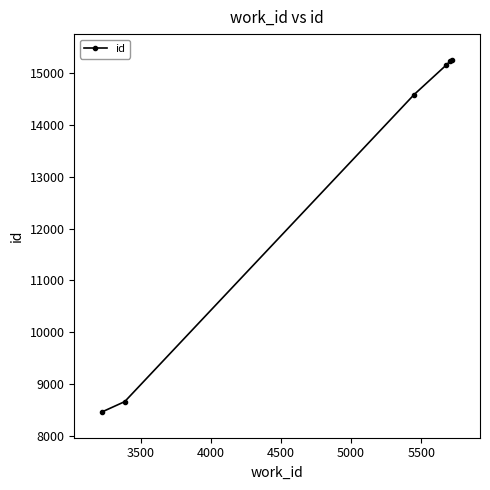

What is the difference between the maximum and second lowest values?

6586